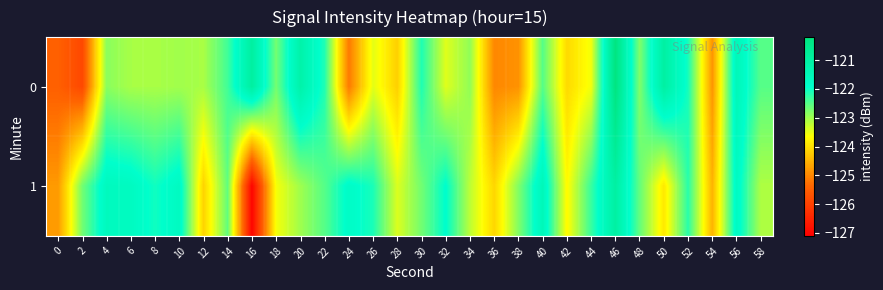

What is the greatest value displayed?

-120.2